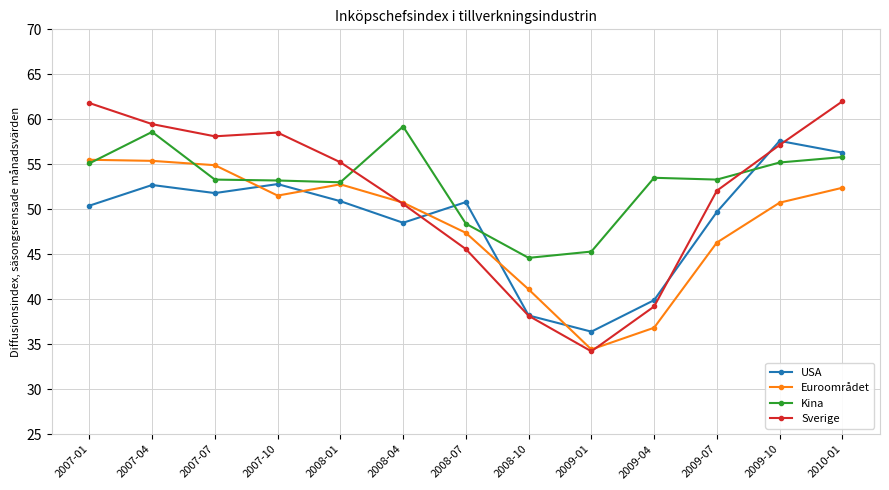

True or false: Sverige has more than 2 interior local peaks.

False